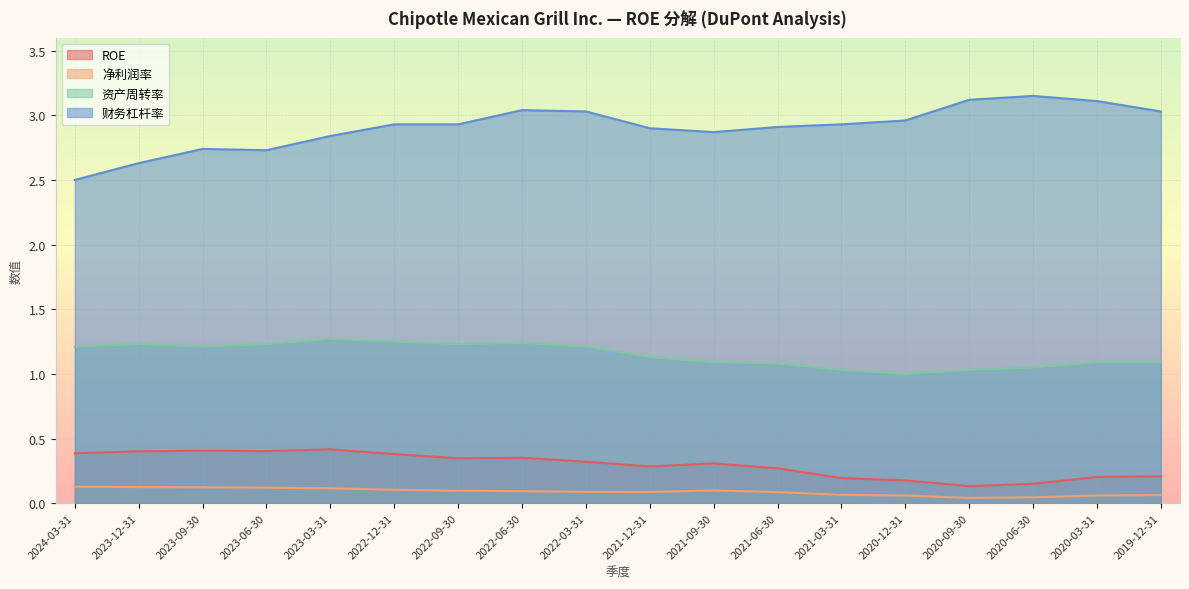

What is the value of the ROE point at the 14th from the left?

0.2